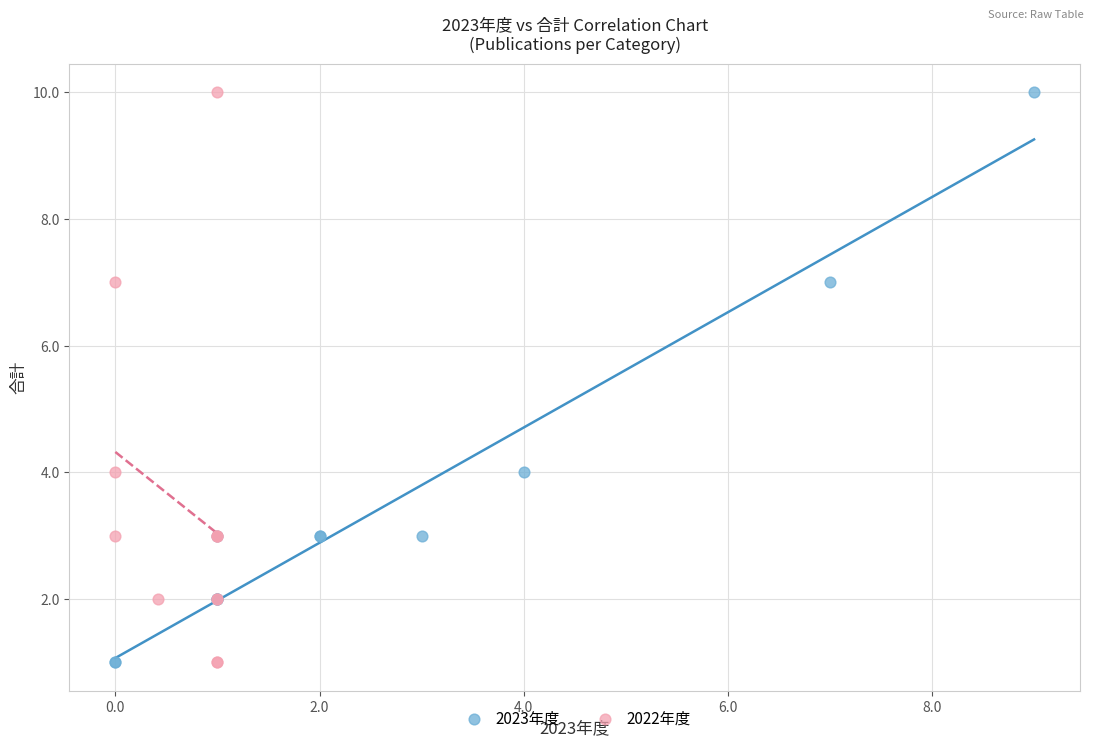

What are all the series names shown in the legend?

2023年度, 2022年度